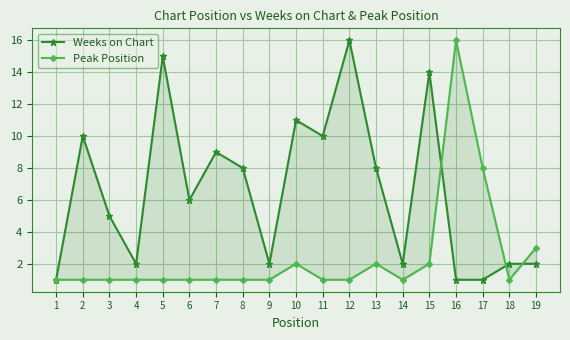

Where is the first local maximum for Peak Position?

10